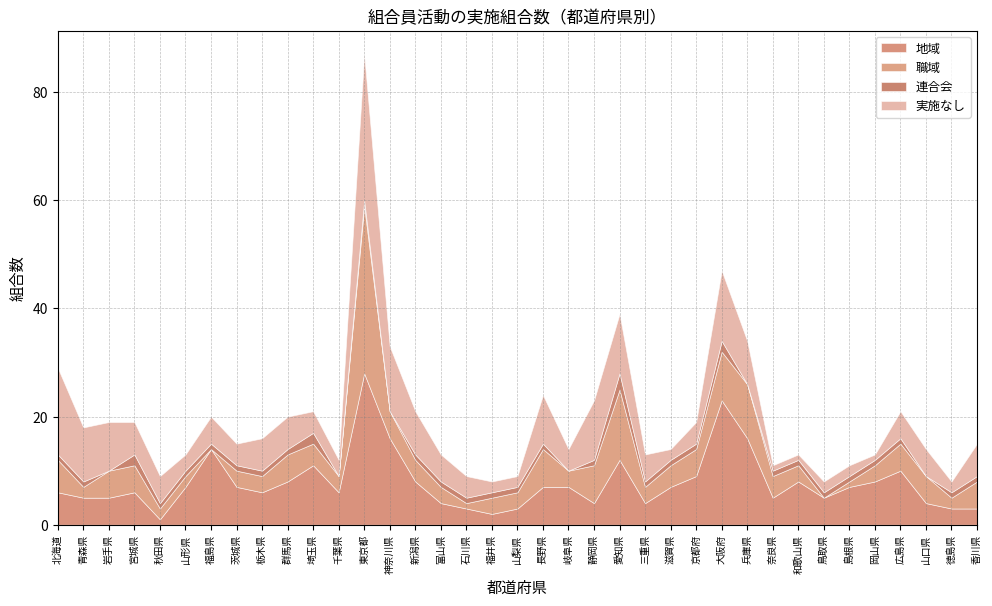

What is the difference between the maximum and second lowest values in the 職域 series?

31